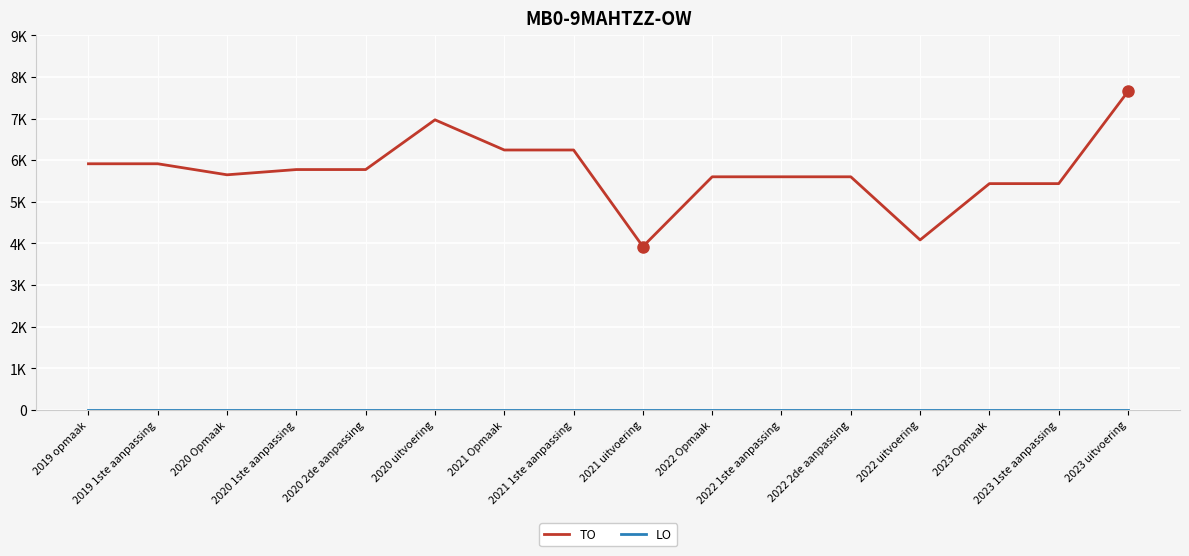

Does the chart display data point markers on the line(s)?

No